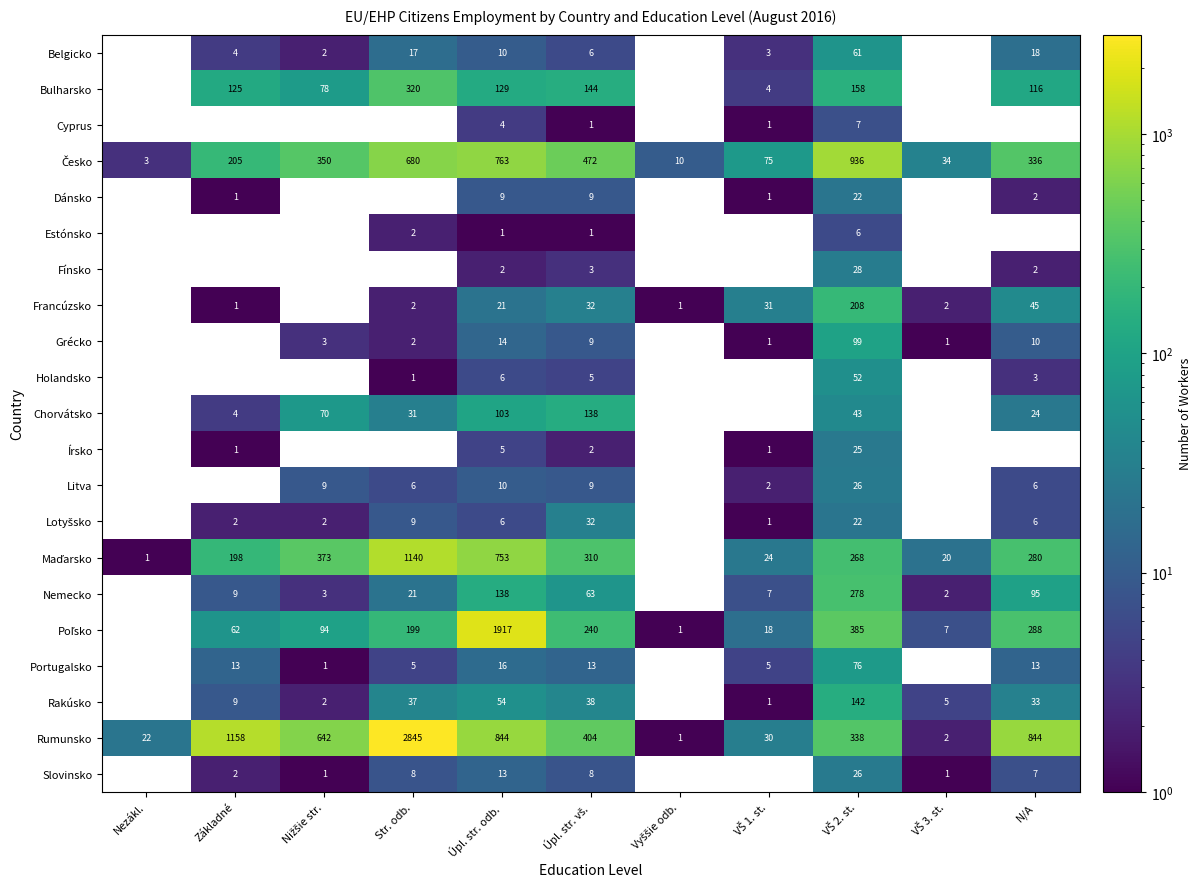

What is the difference between the highest and lowest values at VŠ 1. st.?

74.0